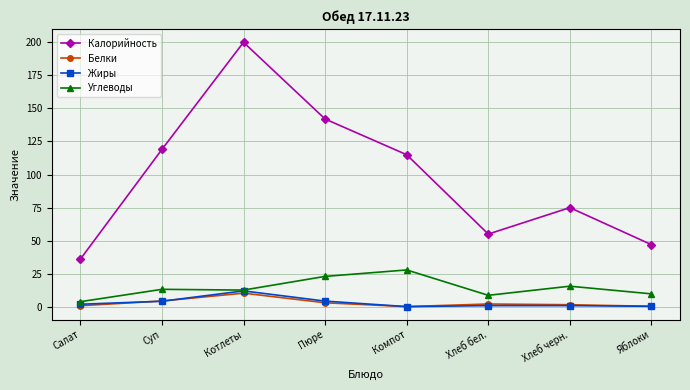

What is the spread (max minus min) of values at Салат?

35.2